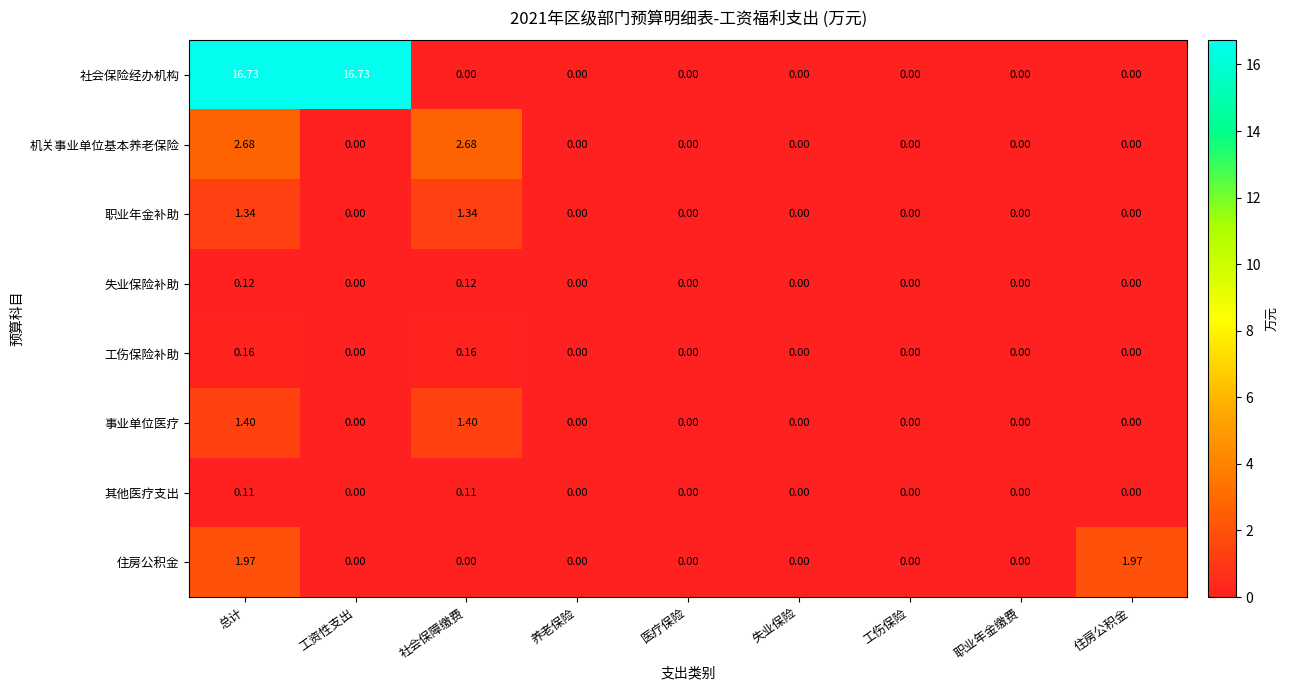

How many categories are shown in the chart?

9